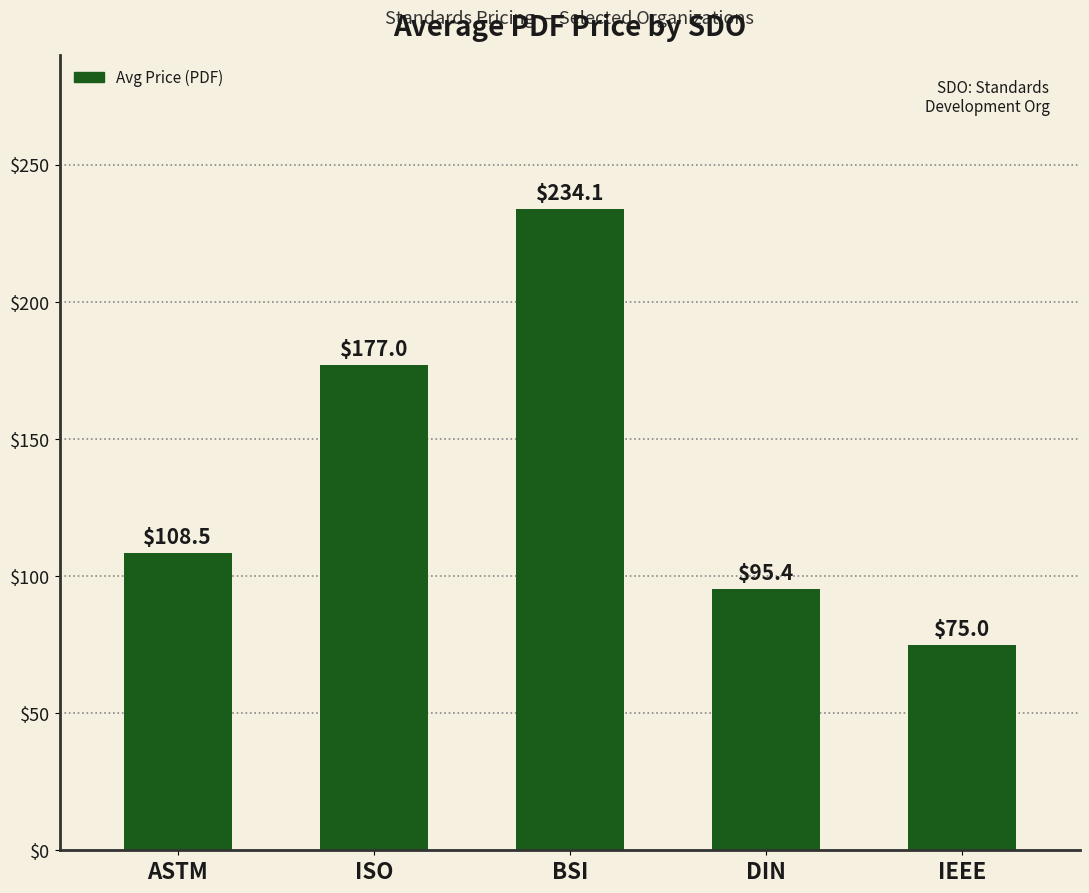

List the labels in order of value, smallest first.

IEEE, DIN, ASTM, ISO, BSI